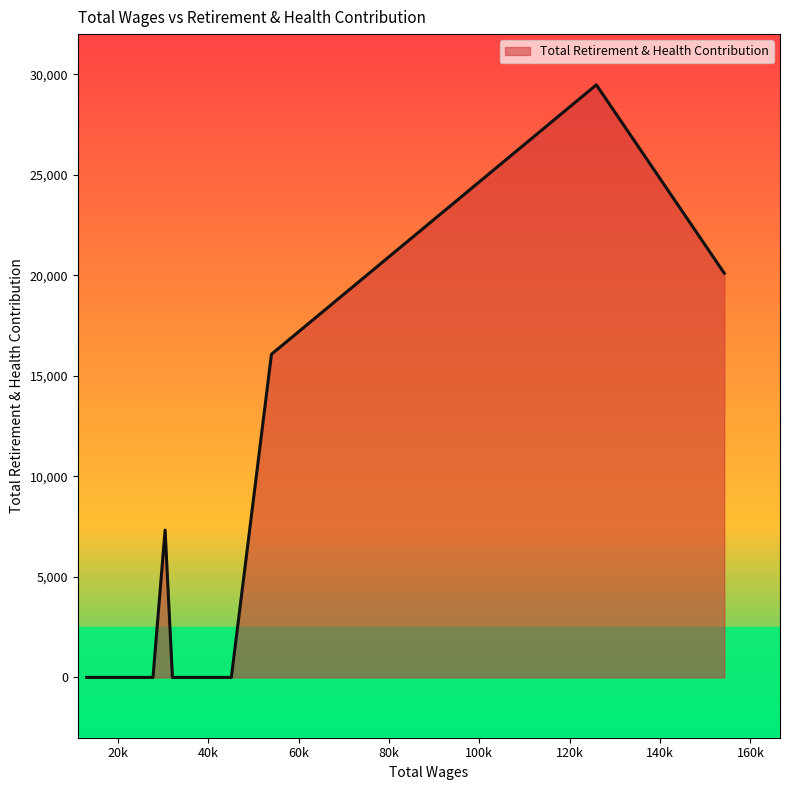

What is the greatest value displayed?

29477